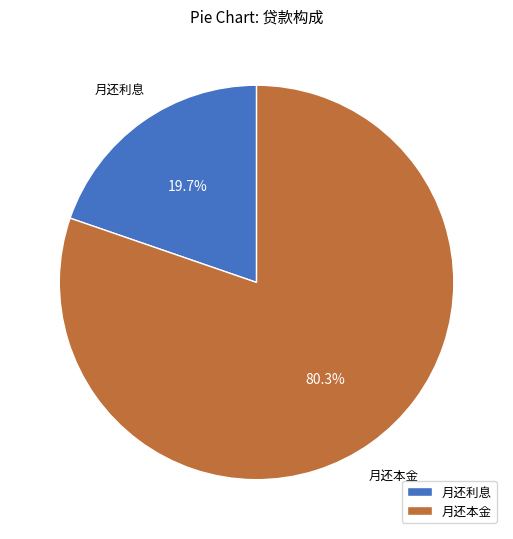

How much of the chart is everything except 月还利息?

80.3%